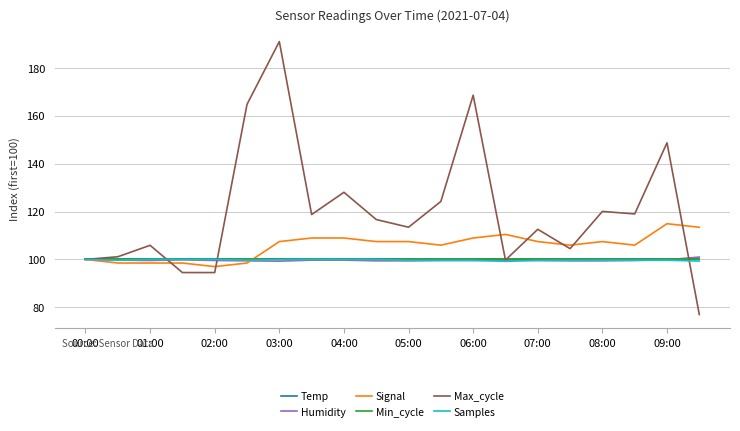

How many lines are shown in the chart?

6